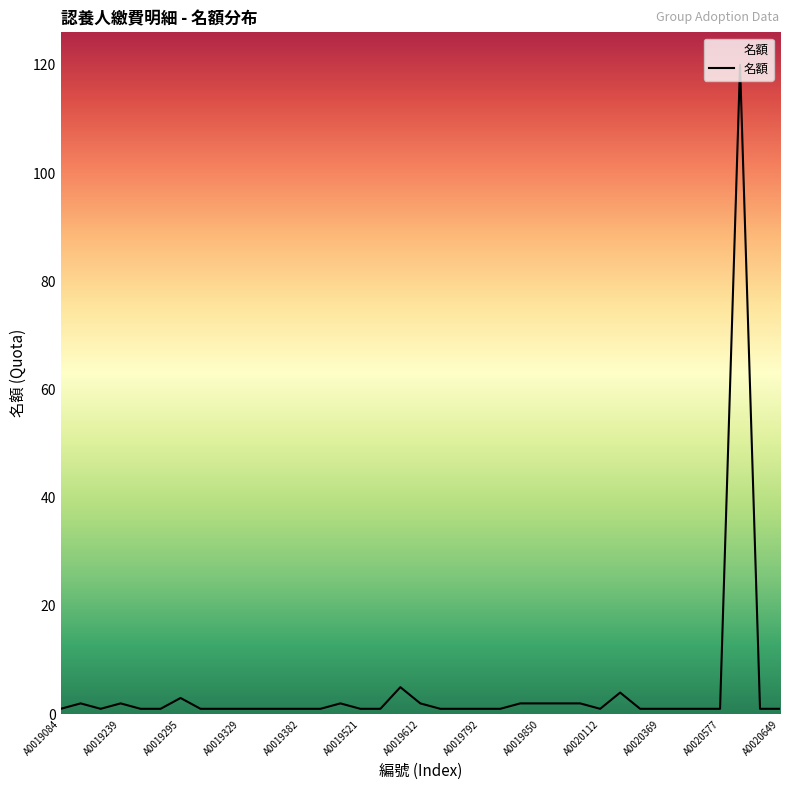

What is the maximum value shown in the chart?

120